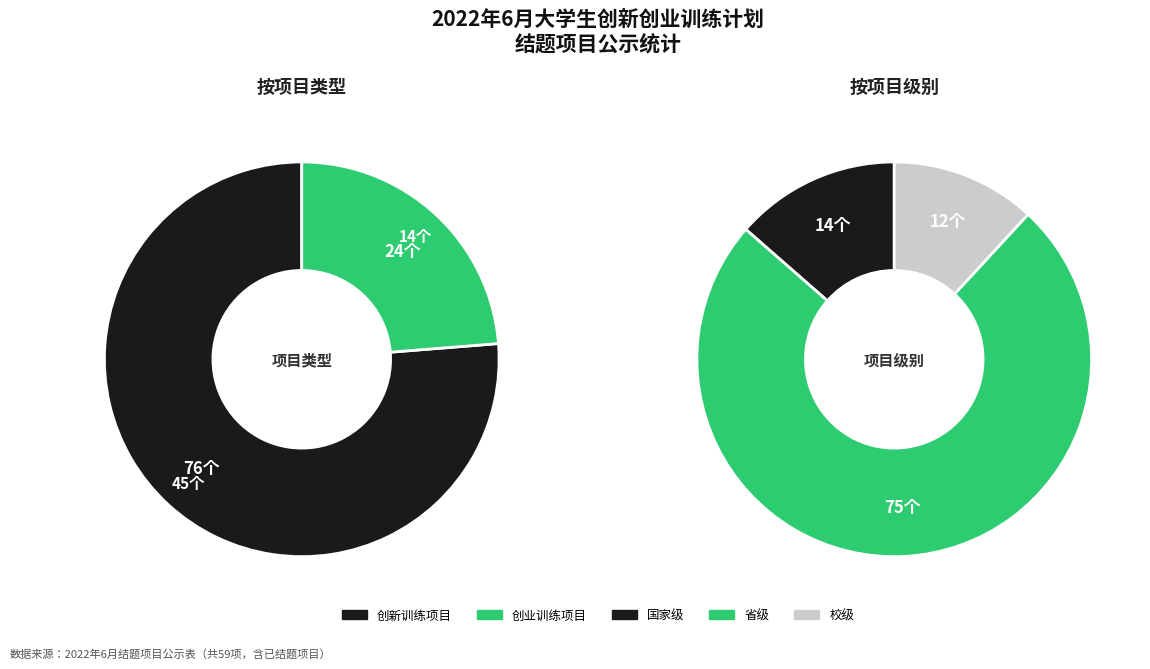

Is there a majority slice in this chart?

Yes